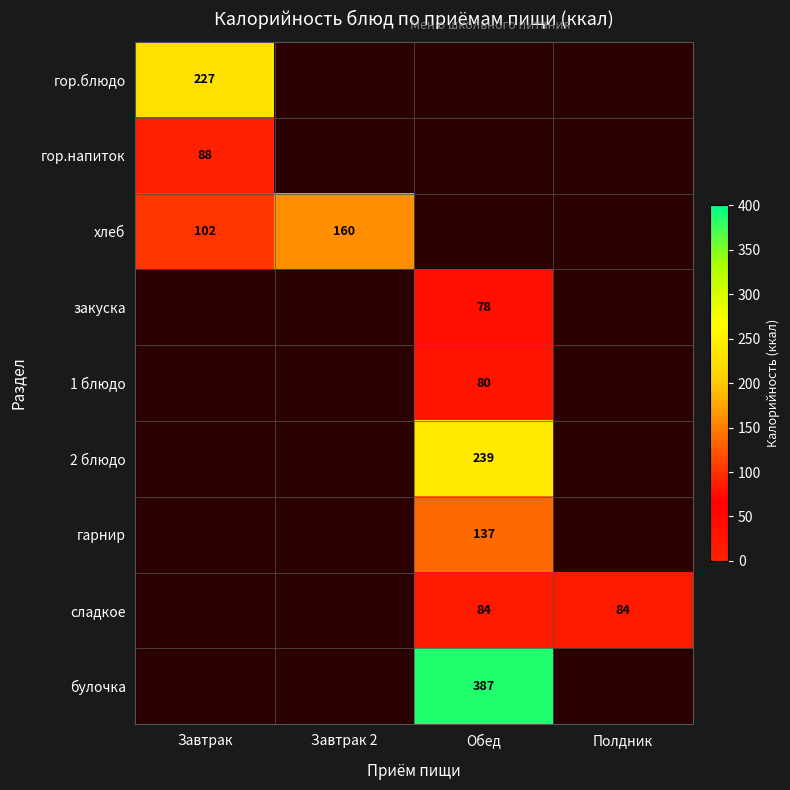

Is it true that сладкое equals 84 at Обед?

True